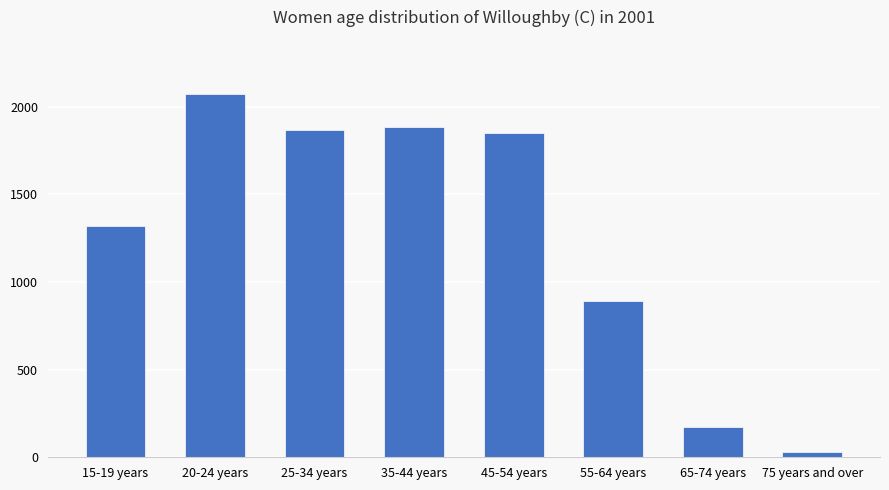

What is the difference between the second highest and minimum values?

1853